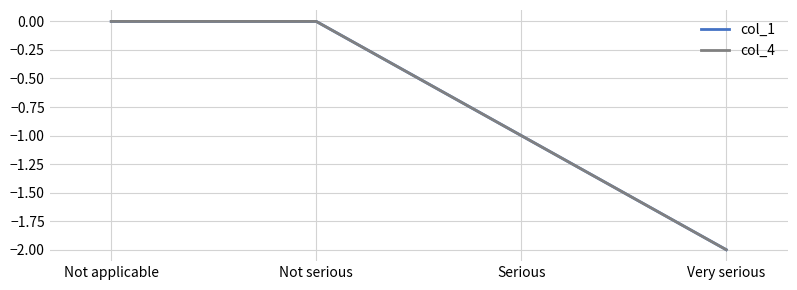

Does the chart display data point markers on the line(s)?

No